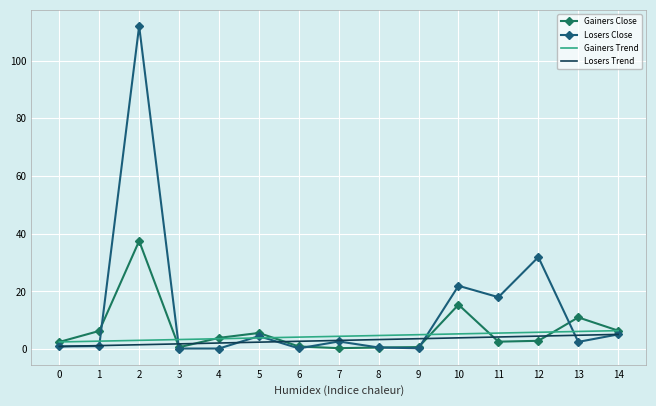

Reading left to right, list all the values displayed in this chart.

Gainers Close: 2.5	6.3	37.5	0.6	3.9	5.6	0.9	0.3	0.6	0.7	15.4	2.6	2.9	11.0	6.4
Losers Close: 0.9	1.0	112.0	0.2	0.2	4.5	0.3	2.6	0.6	0.3	21.9	18.0	31.9	2.5	5.1